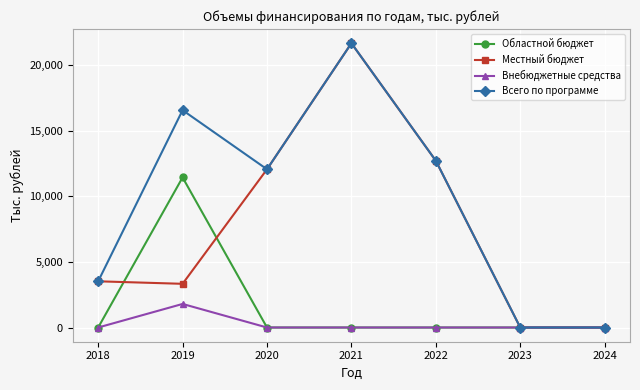

What is the sum of all Внебюджетные средства values?

1794.7